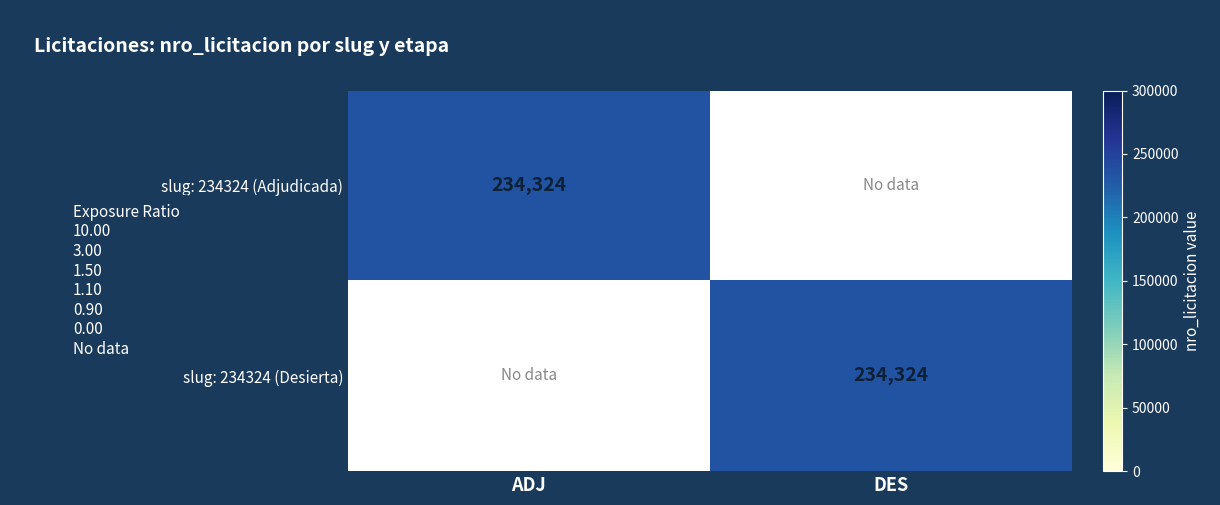

At ADJ, list the series in order from smallest to largest.

slug: 234324 (Desierta), slug: 234324 (Adjudicada)